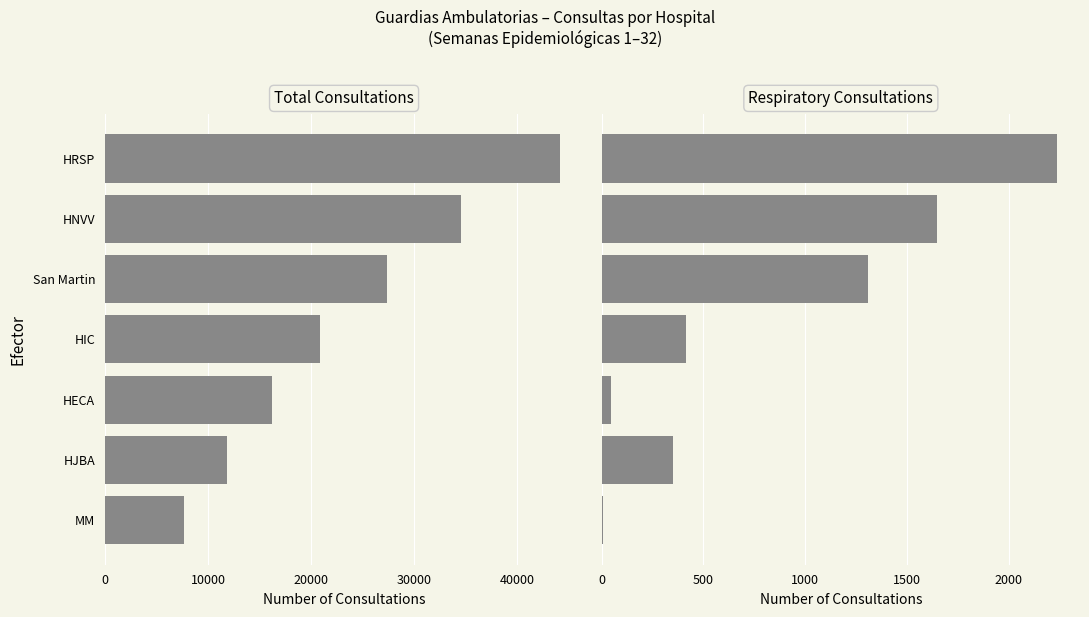

How many values in the Respiratory Consultations series exceed 412?

3